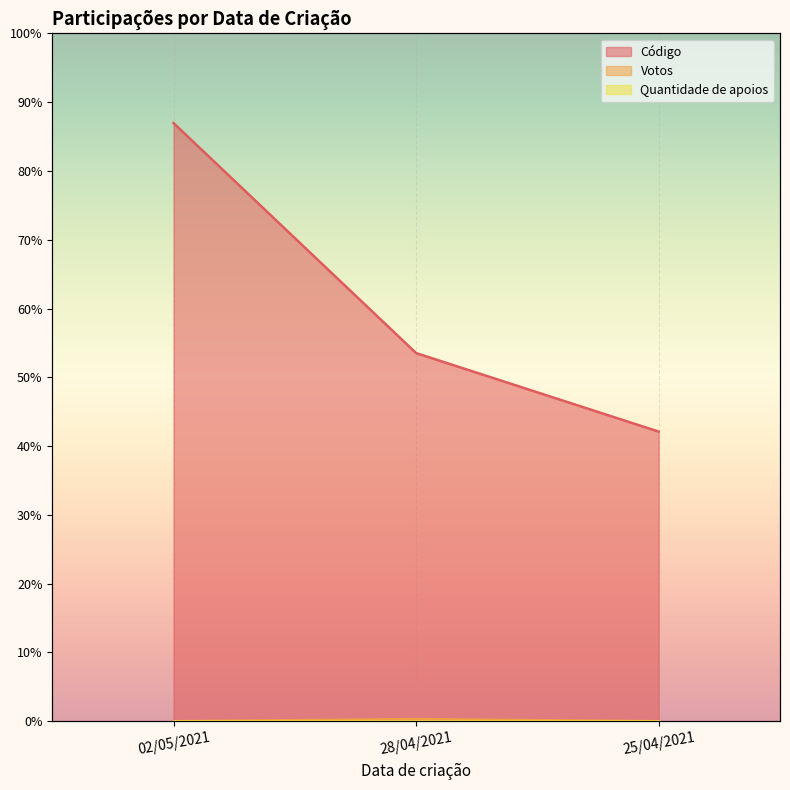

How many categories are shown in the chart?

3